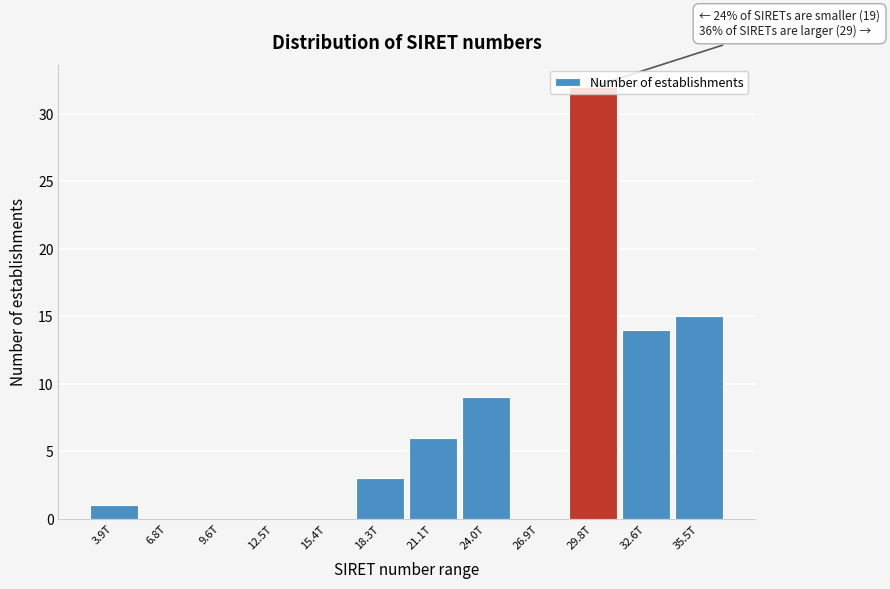

The chart shows a value of 0 at 15.4T. True or false?

True